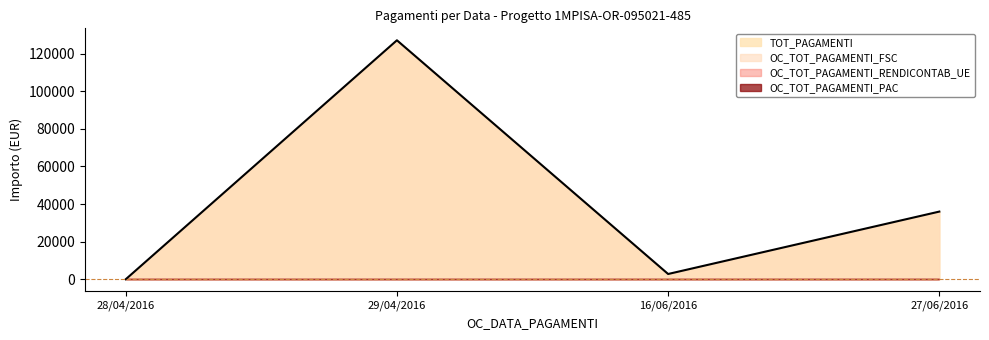

How many distinct data groups are displayed?

4